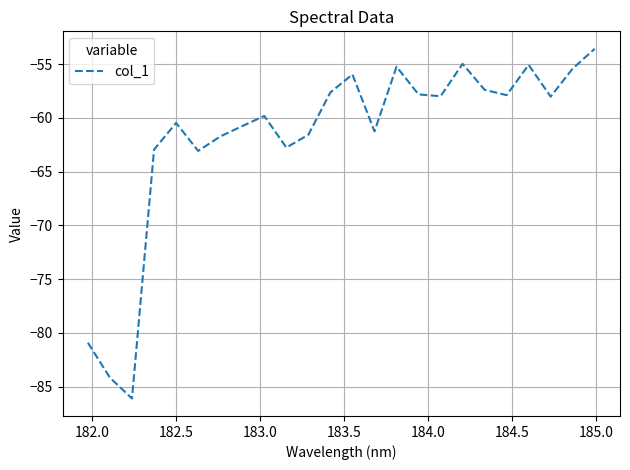

What is the difference between the maximum and minimum values?

32.5